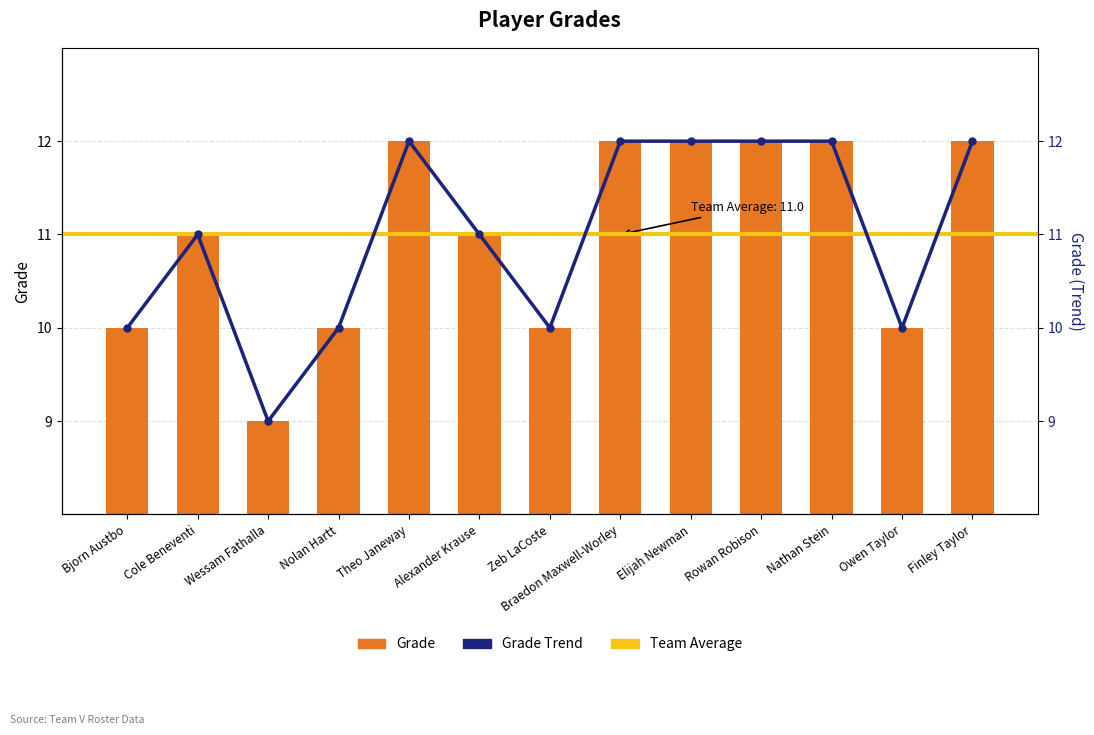

What are all the series names shown in the legend?

Grade, Grade Trend